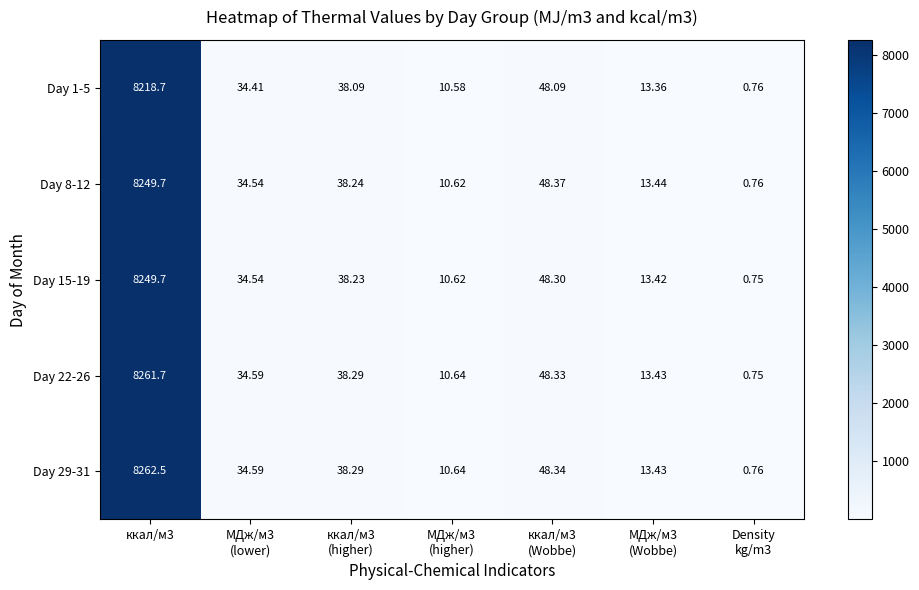

Between МДж/м3
(Wobbe) and МДж/м3
(lower), which is larger?

МДж/м3
(lower)